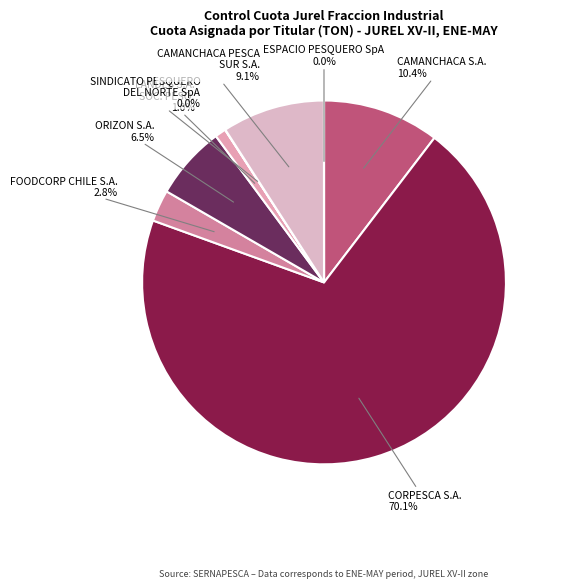

Which category has the biggest portion of the pie?

CORPESCA S.A.